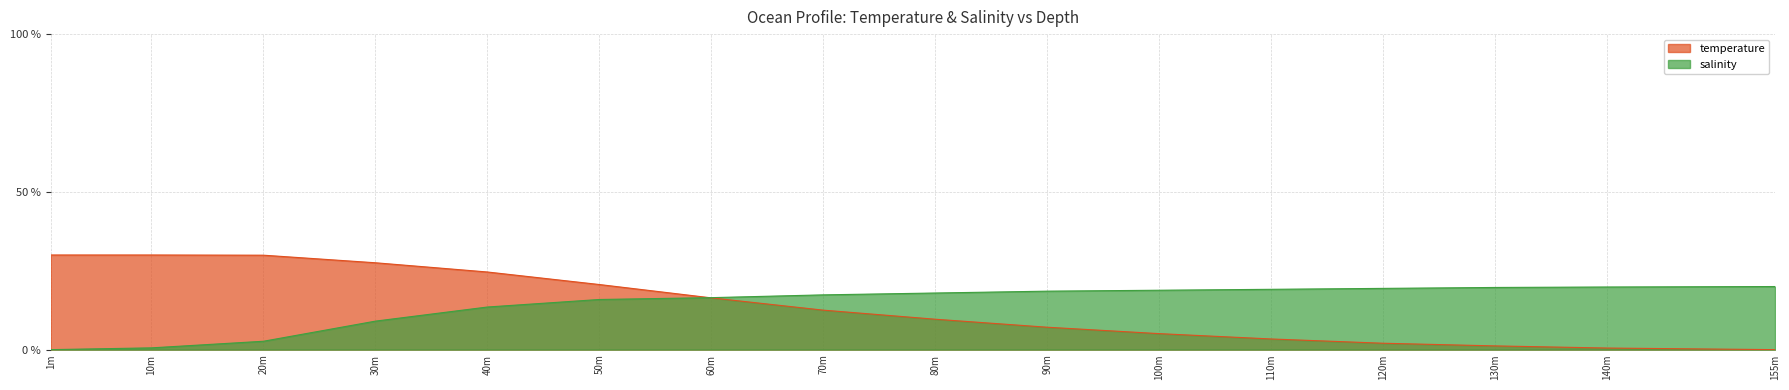

List the labels in order of temperature value, smallest first.

155m, 140m, 130m, 120m, 110m, 100m, 90m, 80m, 70m, 60m, 50m, 40m, 30m, 20m, 1m, 10m